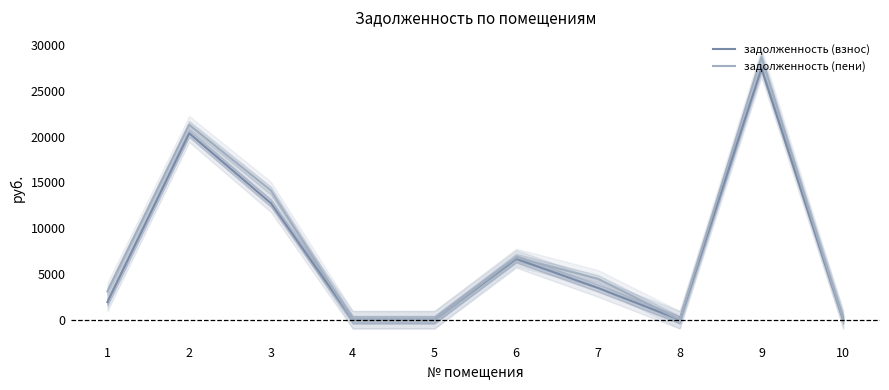

Rank the series at 2 from lowest to highest value.

задолженность (взнос), задолженность (пени)